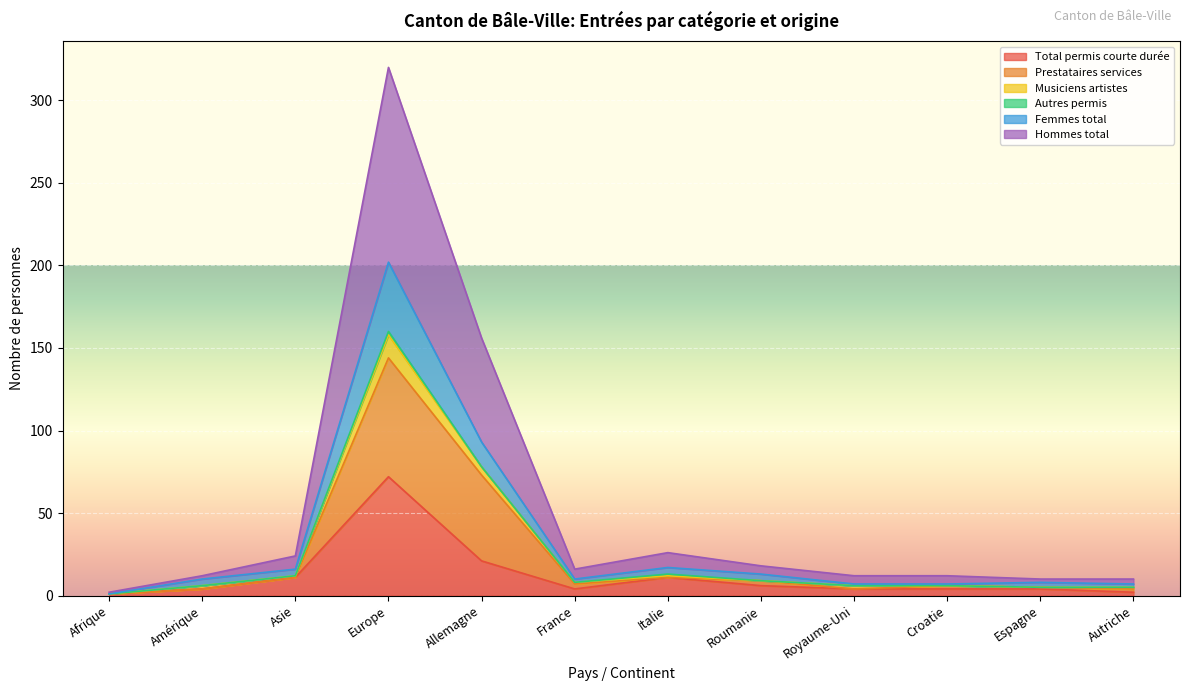

True or false: Femmes total and Hommes total intersect in this chart.

False